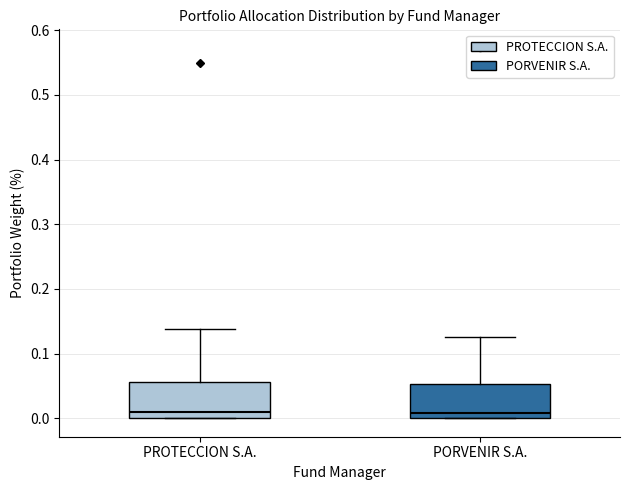

Where is the upper edge of the box for PORVENIR S.A. on the y-axis? The values are not printed on the chart, so give them approximately, as read against the axis.

0.05